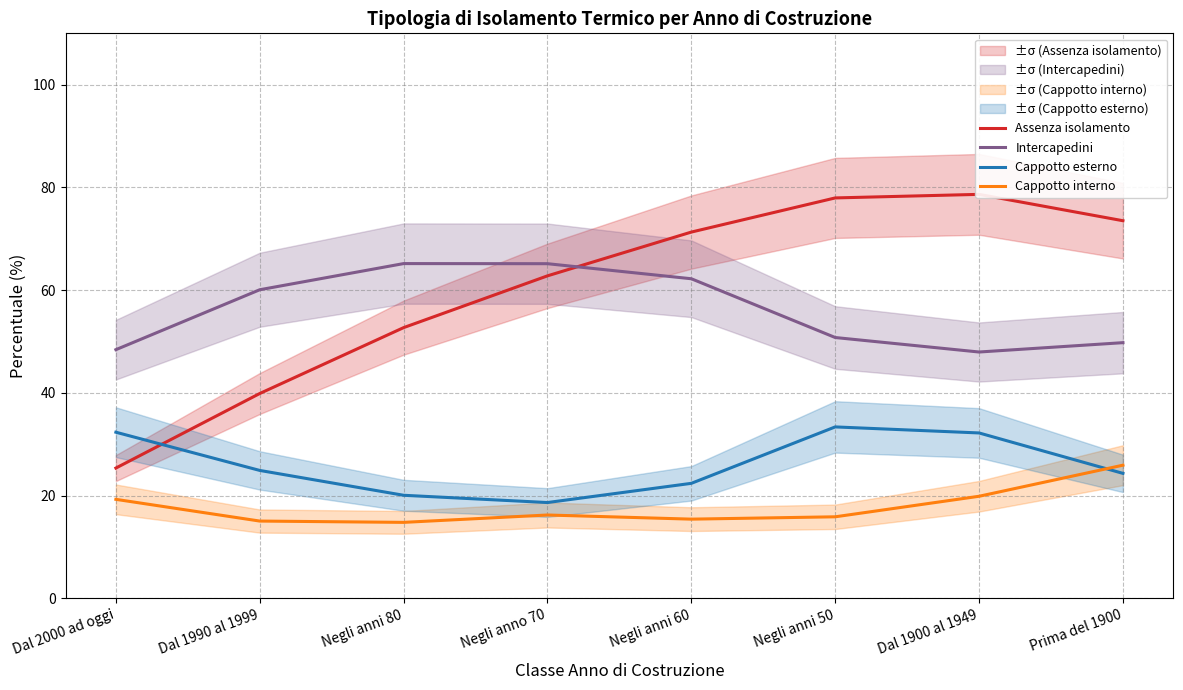

What is the difference between the second highest and minimum values in the Cappotto interno series?

5.1